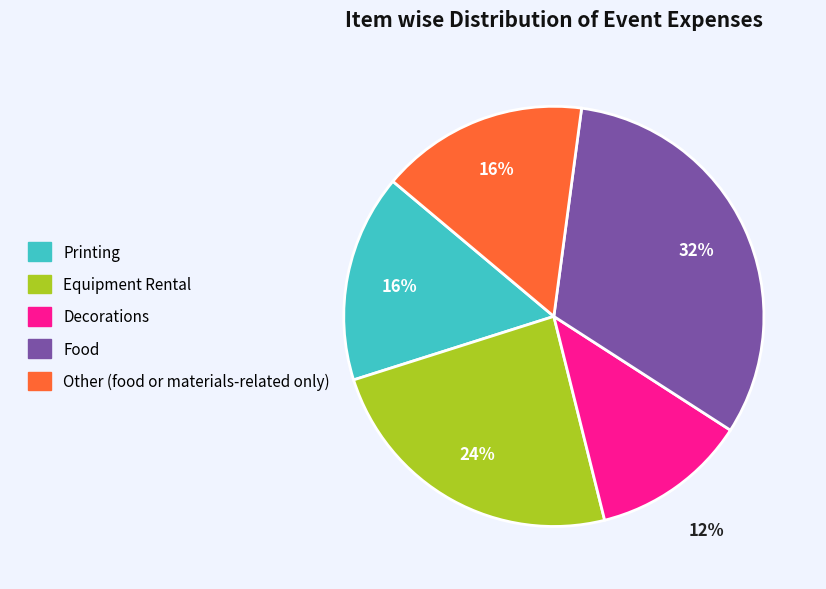

To the nearest percent, what is the difference between the largest and smallest slice percentages?

20%